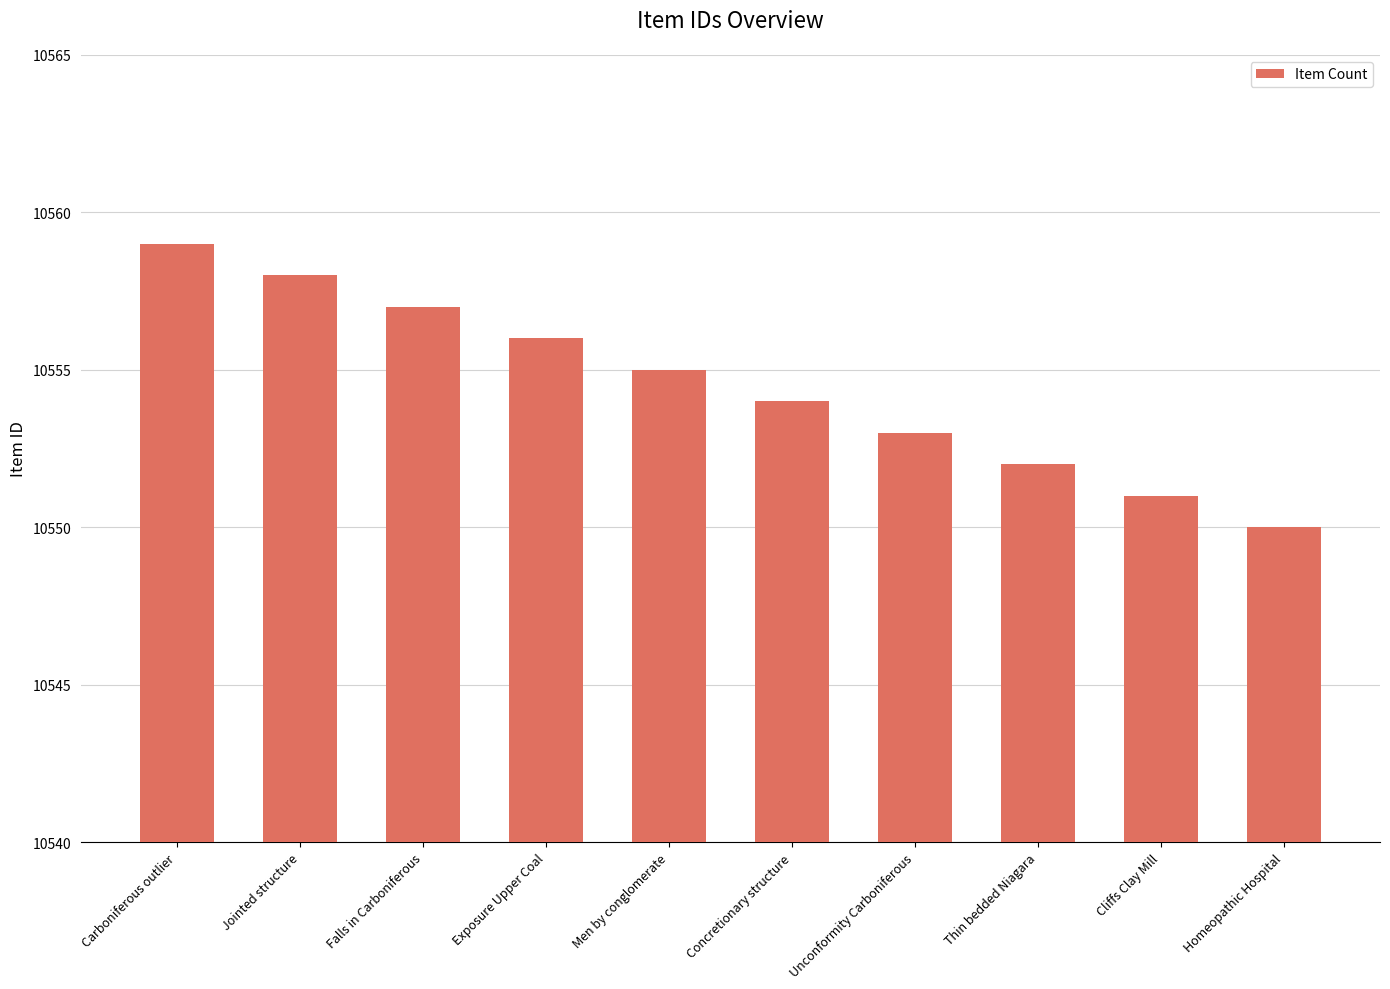

Rank the categories by value from lowest to highest.

Homeopathic Hospital, Cliffs Clay Mill, Thin bedded Niagara, Unconformity Carboniferous, Concretionary structure, Men by conglomerate, Exposure Upper Coal, Falls in Carboniferous, Jointed structure, Carboniferous outlier